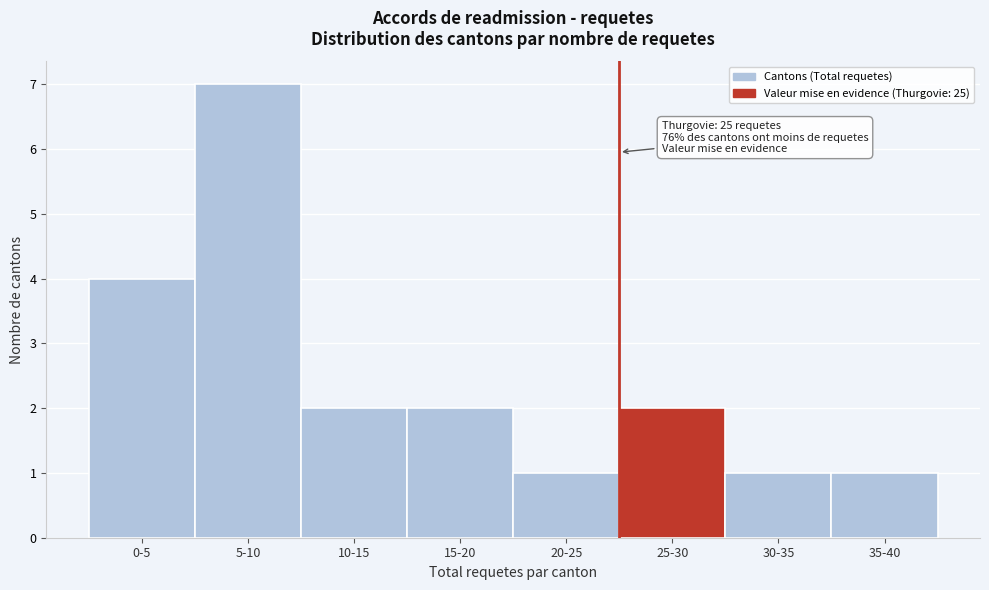

Reading right to left, extract all data points from this chart.

1	1	2	1	2	2	7	4